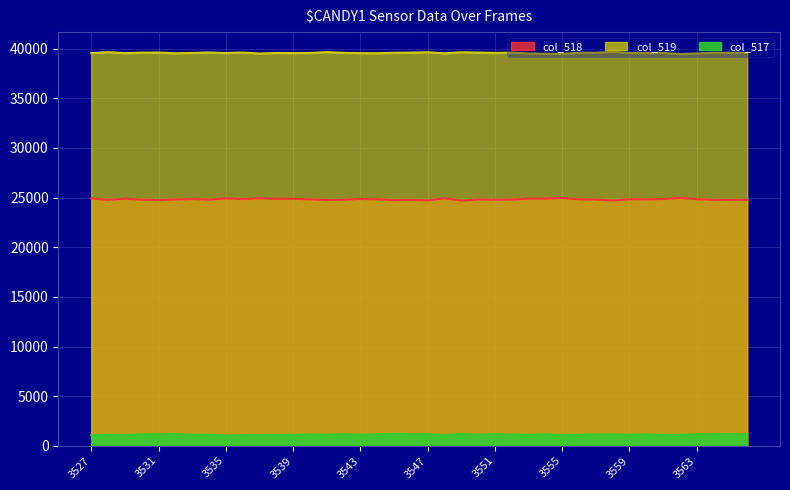

The col_517 series shows 1595 at 3547. True or false?

False